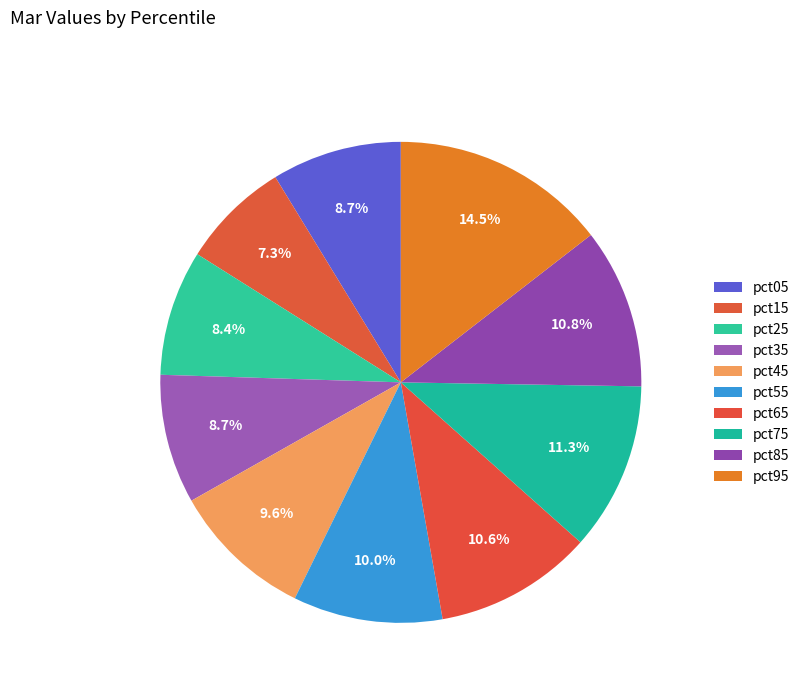

How many segments does this pie chart have?

10